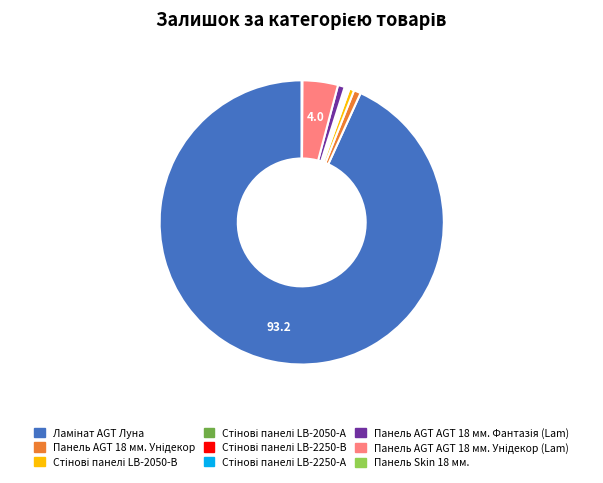

Does any single category account for the majority?

Yes